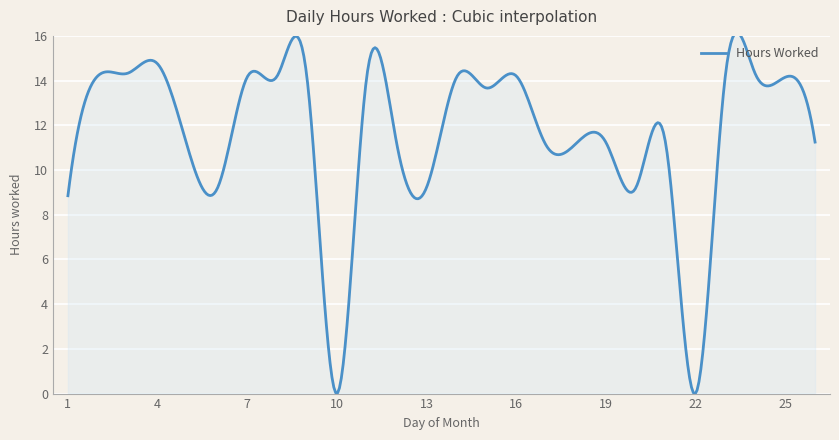

What is the sum of all values?

4652.7